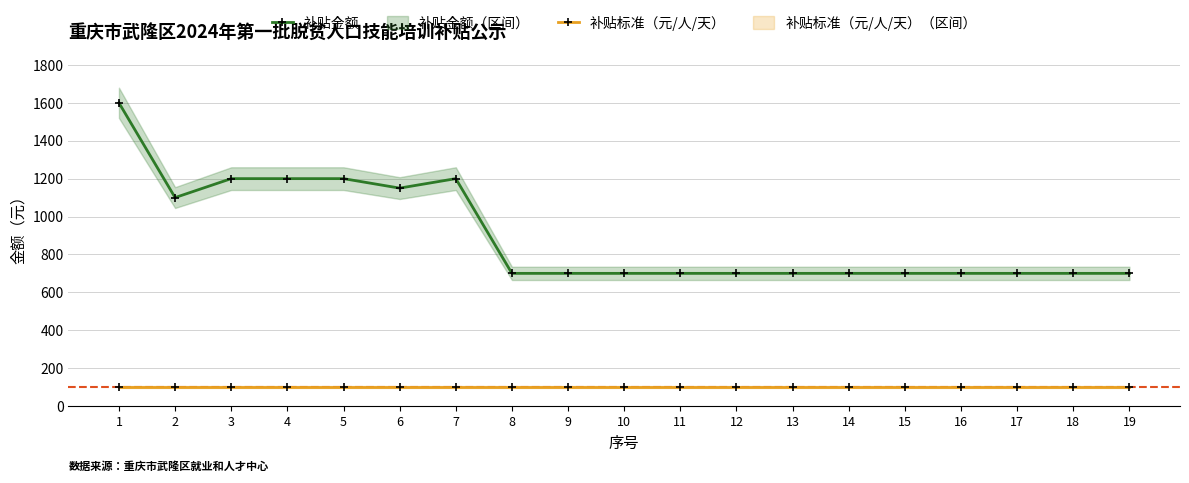

Rank the series by their maximum value, from highest to lowest.

补贴金额, 补贴标准（元/人/天）